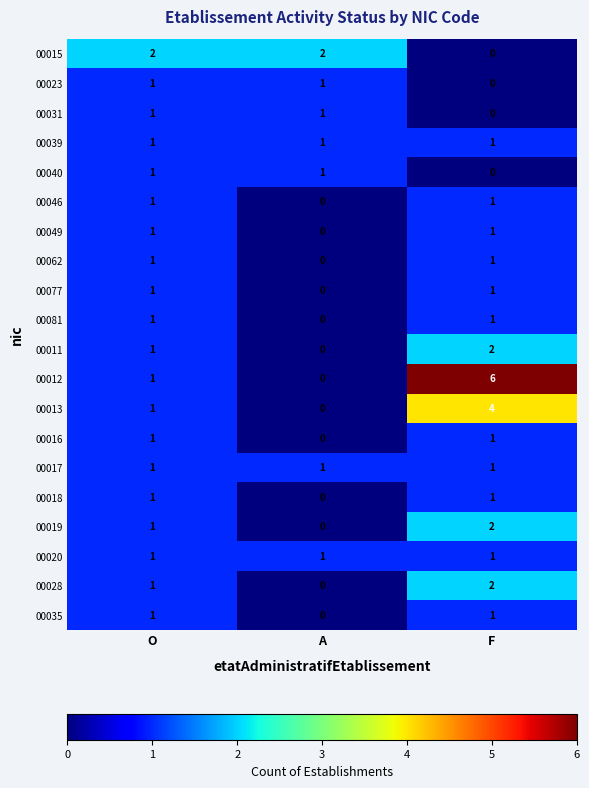

What is the sum of all 00039 values?

3